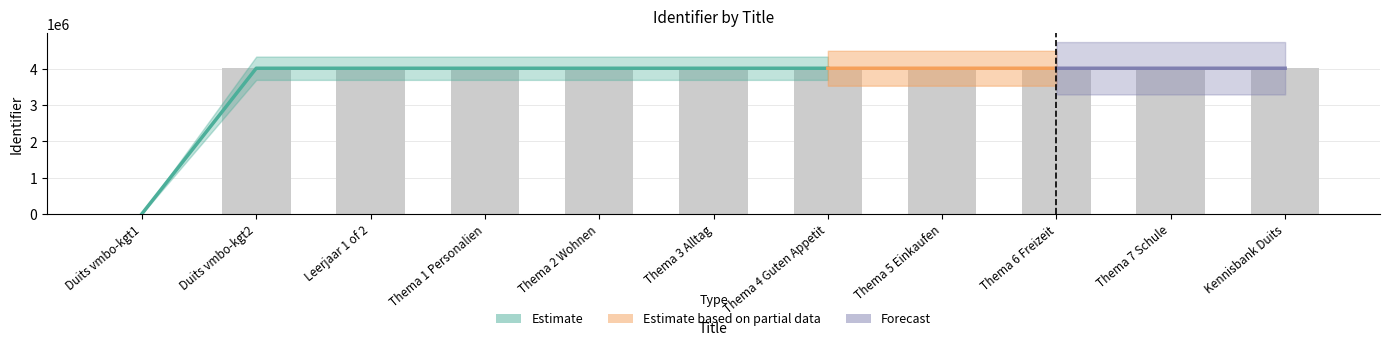

Where does the data first go above 4019295?

Thema 4 Guten Appetit